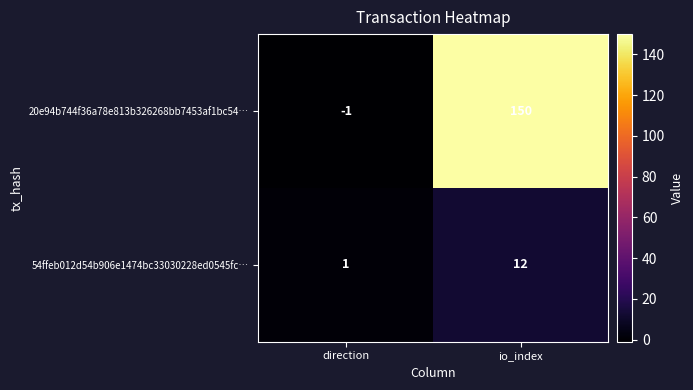

List the series in order of their peak value, highest first.

20e94b744f36a78e813b326268bb7453af1bc54…, 54ffeb012d54b906e1474bc33030228ed0545fc…